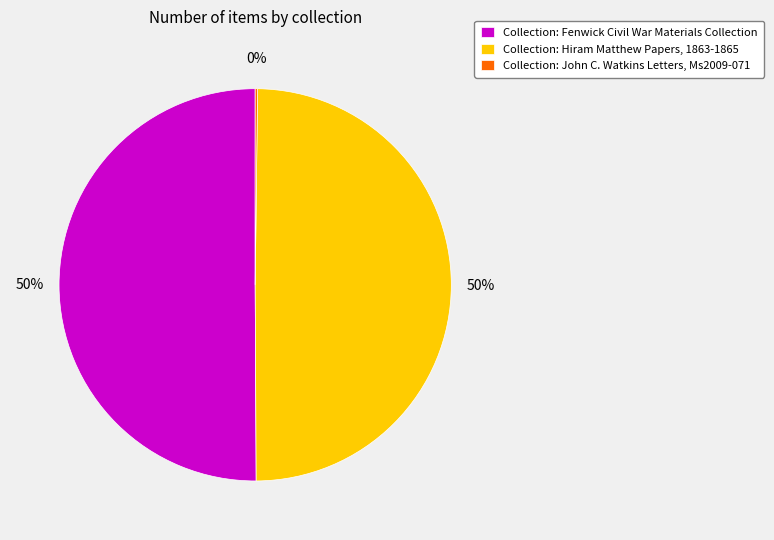

To the nearest percent, what is the combined percentage of Collection: Fenwick Civil War Materials Collection and Collection: Hiram Matthew Papers, 1863-1865?

100%